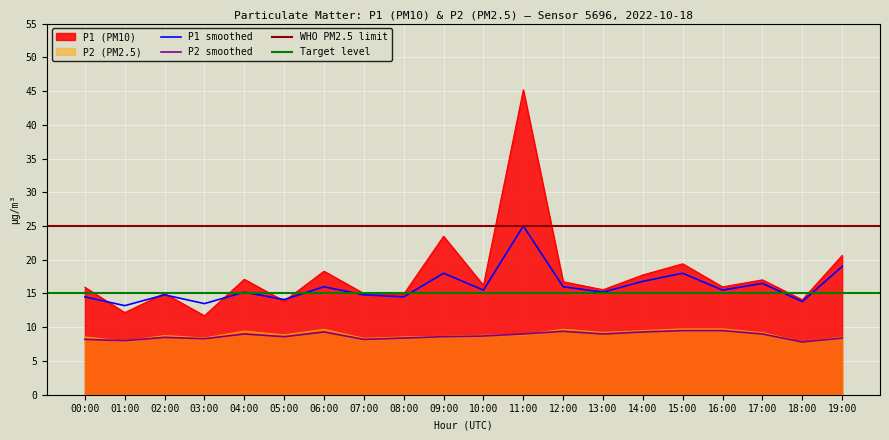

What is the maximum value for P2 smoothed?

9.5